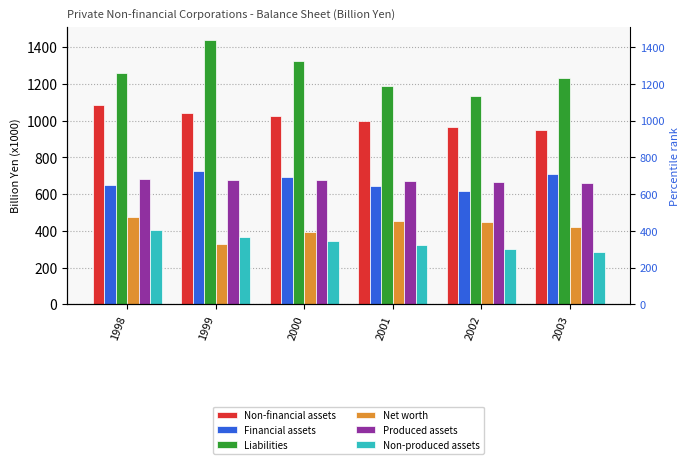

How many values in the Liabilities series exceed 1256?

3